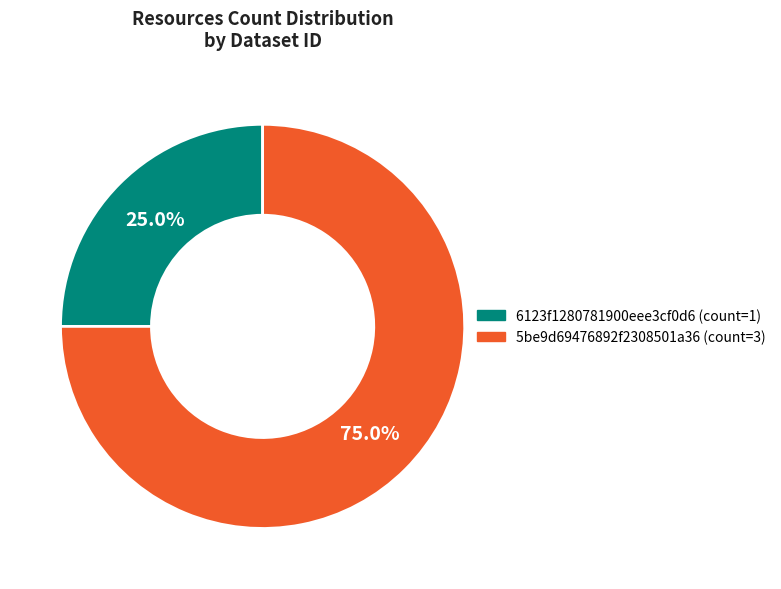

To the nearest percent, what percentage of the pie is 5be9d69476892f2308501a36?

75%